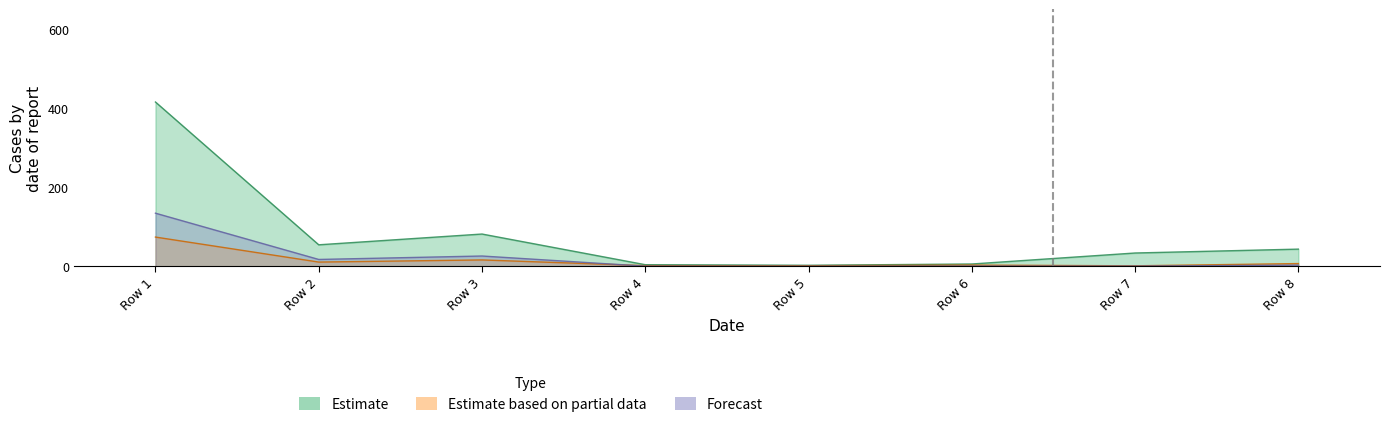

What is the value of the Estimate based on partial data point at the 7th from the left?

1.3